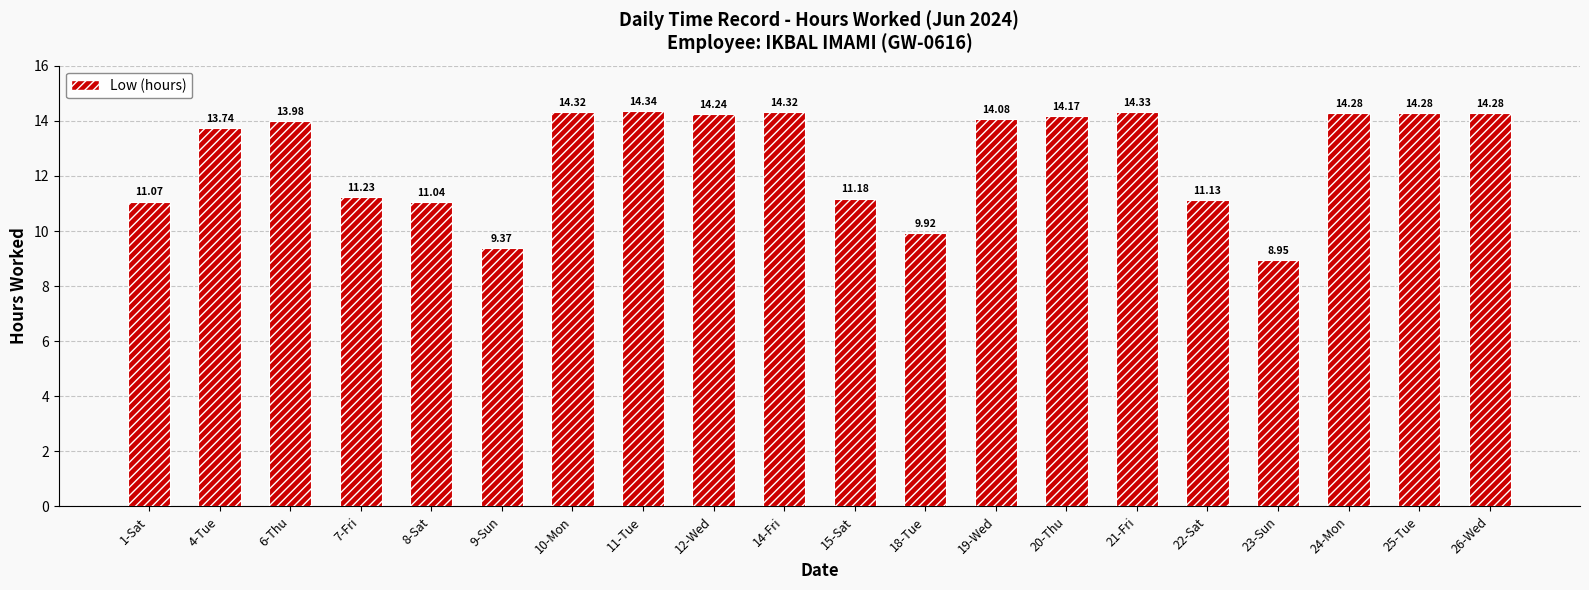

What is the label of the 2nd bar from the left?

4-Tue